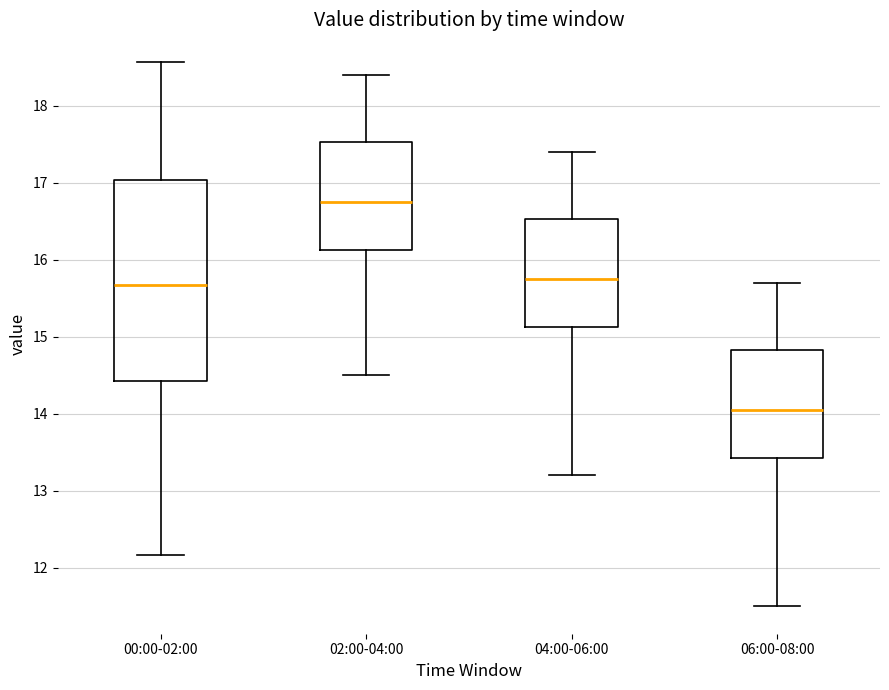

Reading left to right, transcribe this box plot: for each box, give where its median line is, the range the box spans, and where its two whiskers end, as read against the y-axis. The values are not printed on the chart, so give them approximately, as read against the axis.

00:00-02:00: median 15.7, box 14.4 to 17.0, whiskers 12.2 to 18.6
02:00-04:00: median 16.8, box 16.1 to 17.5, whiskers 14.5 to 18.4
04:00-06:00: median 15.8, box 15.1 to 16.5, whiskers 13.2 to 17.4
06:00-08:00: median 14.1, box 13.4 to 14.8, whiskers 11.5 to 15.7